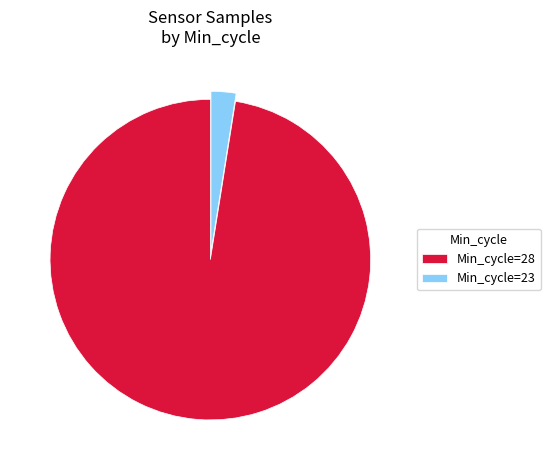

True or false: Min_cycle=23 accounts for 9% of the total.

False